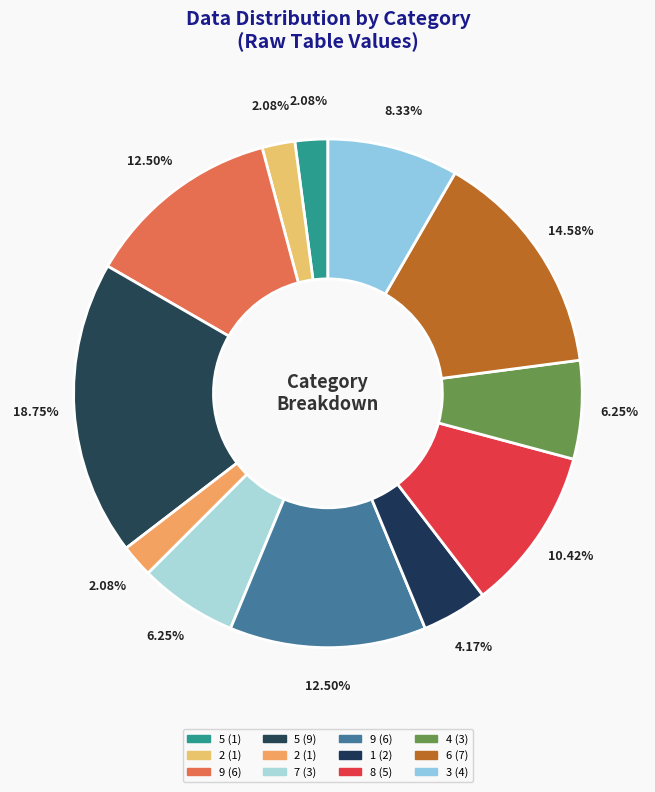

How many segments does this pie chart have?

12